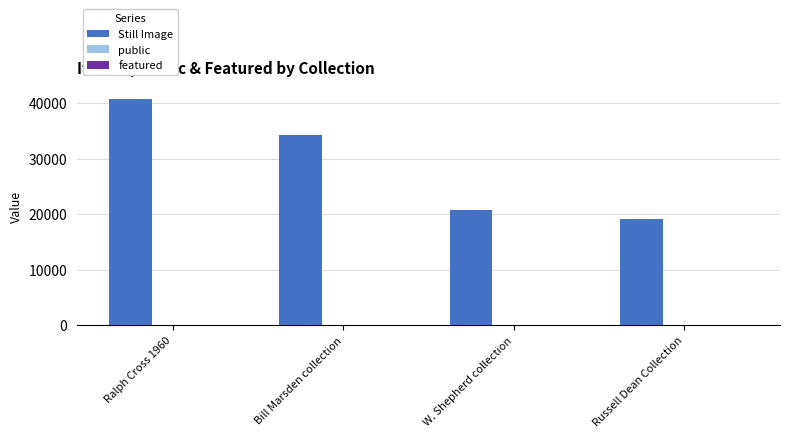

How many groups of bars are there?

4